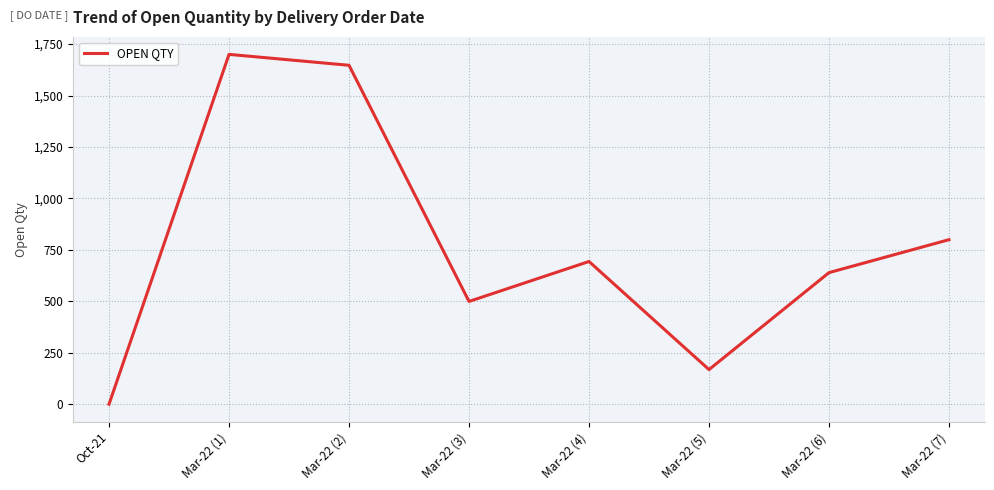

Does the chart display data point markers on the line(s)?

No